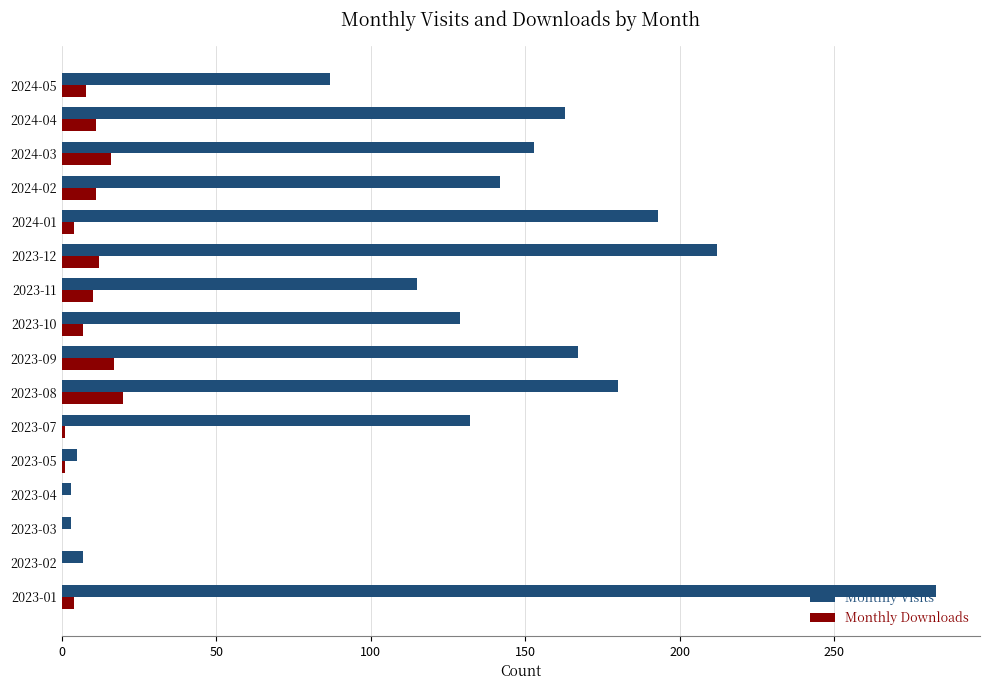

What is the sum of all Monthly Downloads values?

122